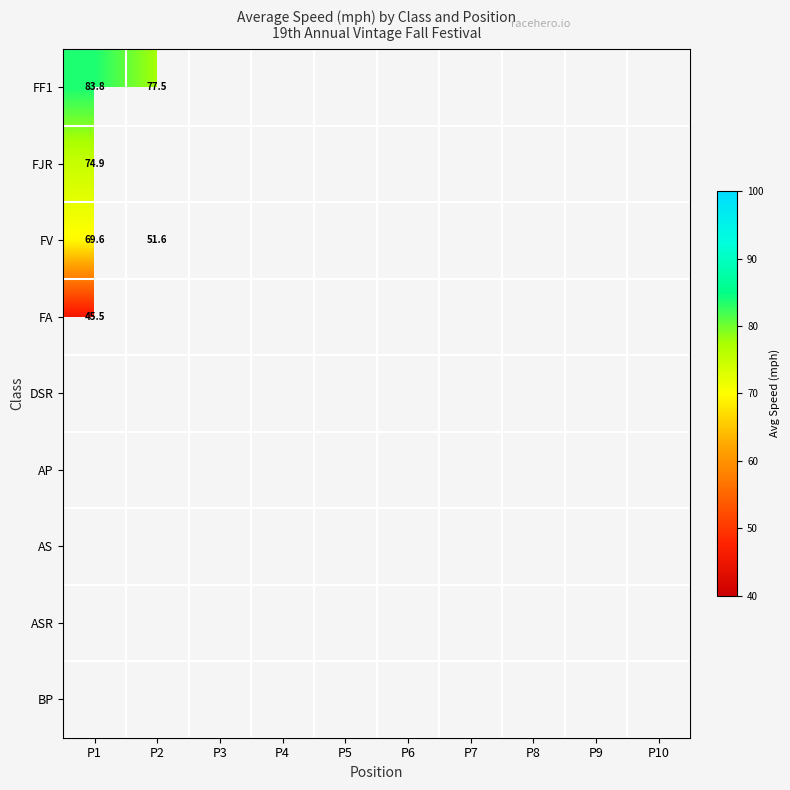

Rank the series by their maximum value, from highest to lowest.

FF1, FJR, FV, FA, DSR, AP, AS, ASR, BP